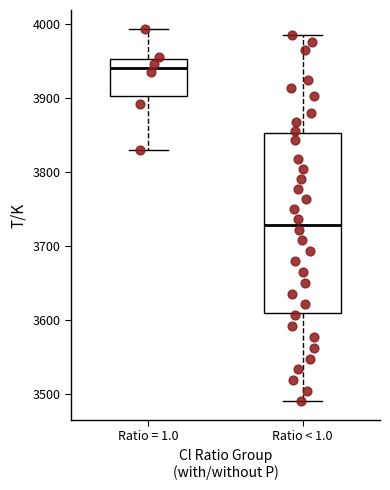

Where does the median line of the box for Ratio = 1.0 sit on the y-axis? The values are not printed on the chart, so give them approximately, as read against the axis.

3940